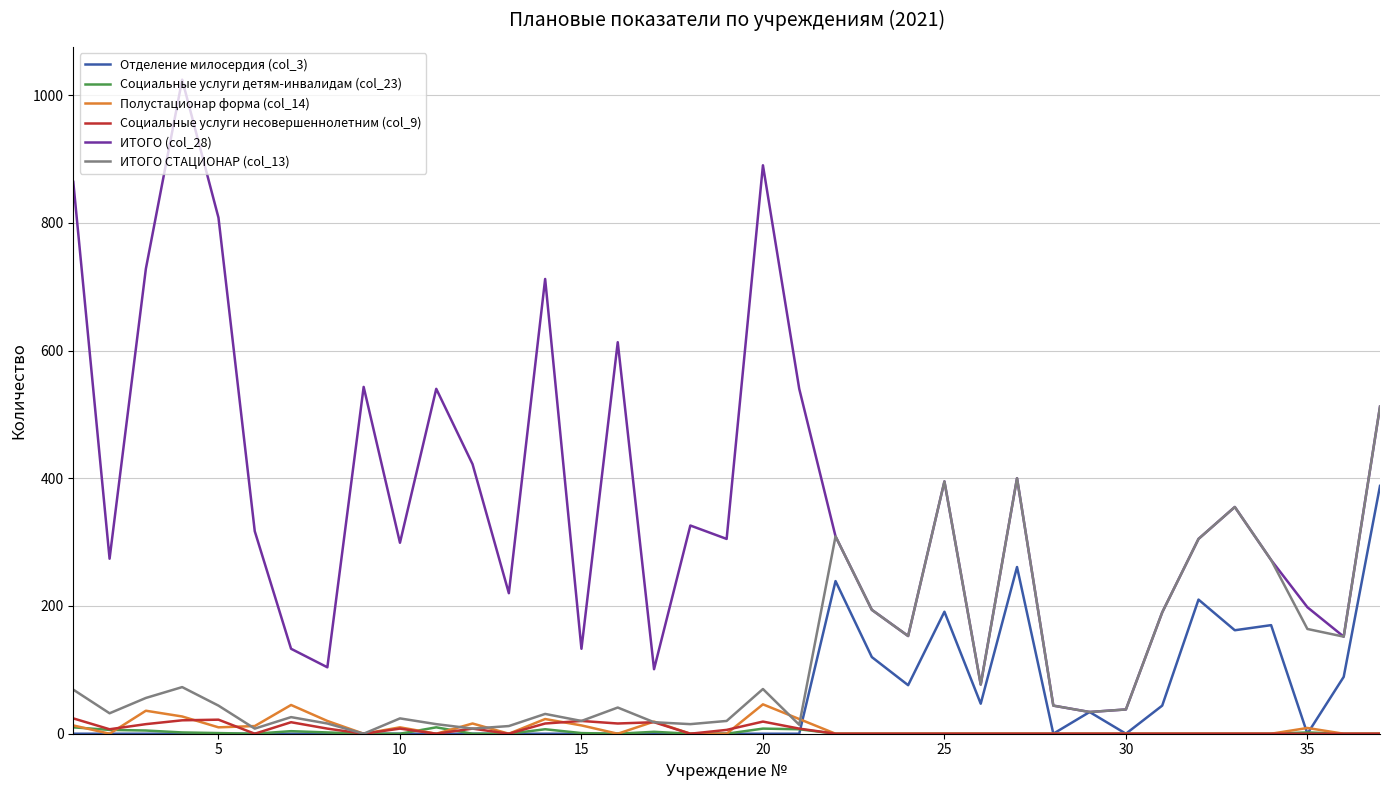

What is the sum of all Полустационар форма (col_14) values?

322